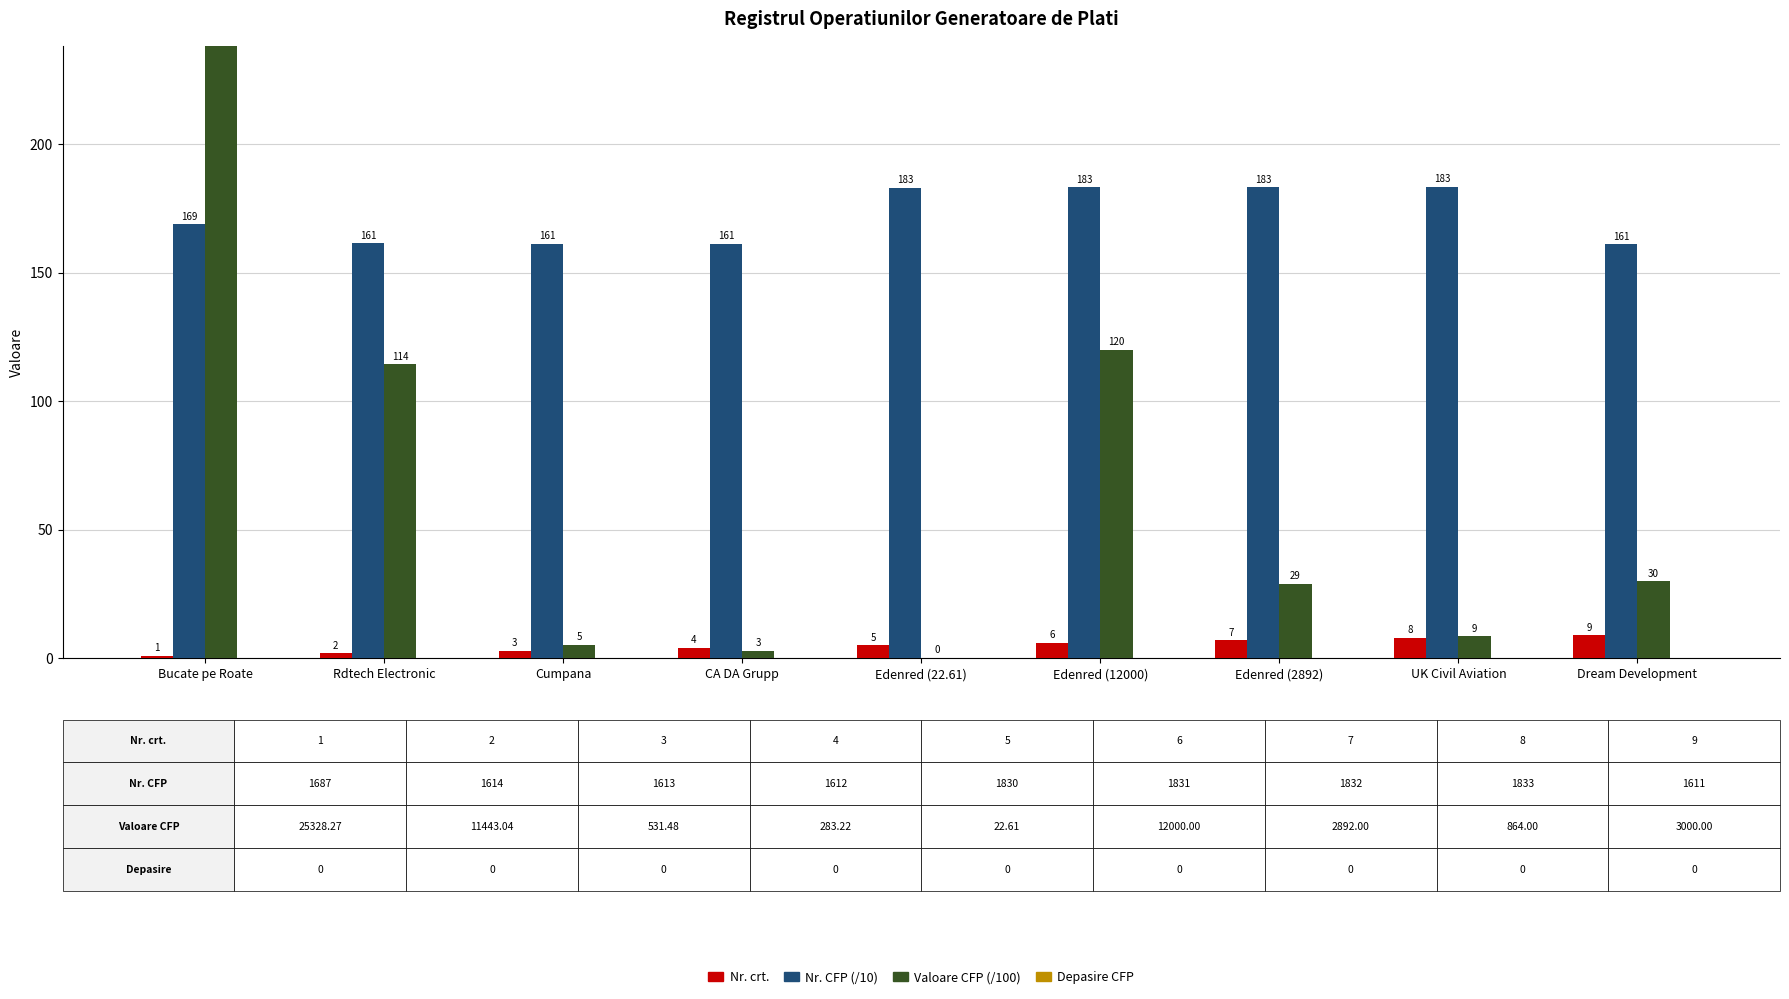

Is it true that Valoare CFP (/100) equals 87.4 at Bucate pe Roate?

False